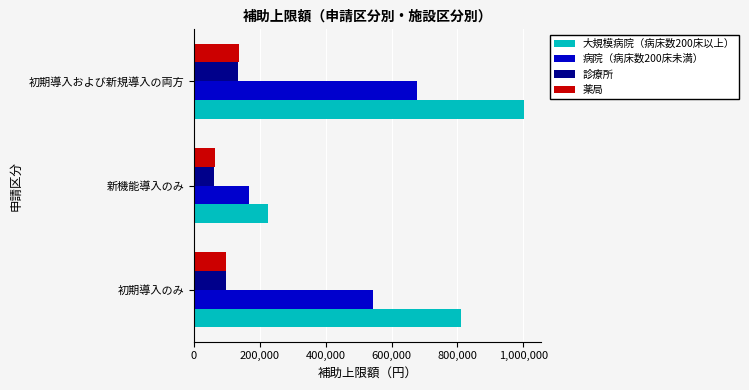

Between 初期導入のみ and 新機能導入のみ, which series saw the biggest shift?

大規模病院（病床数200床以上）